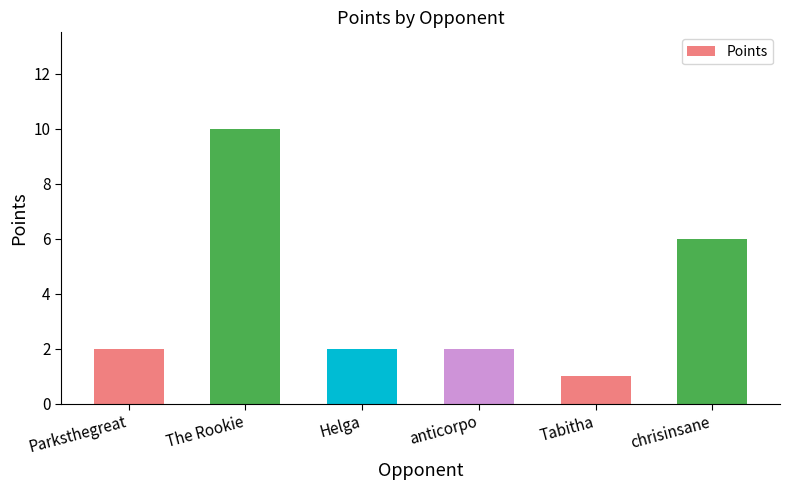

Is it true that the value at chrisinsane is 6?

True